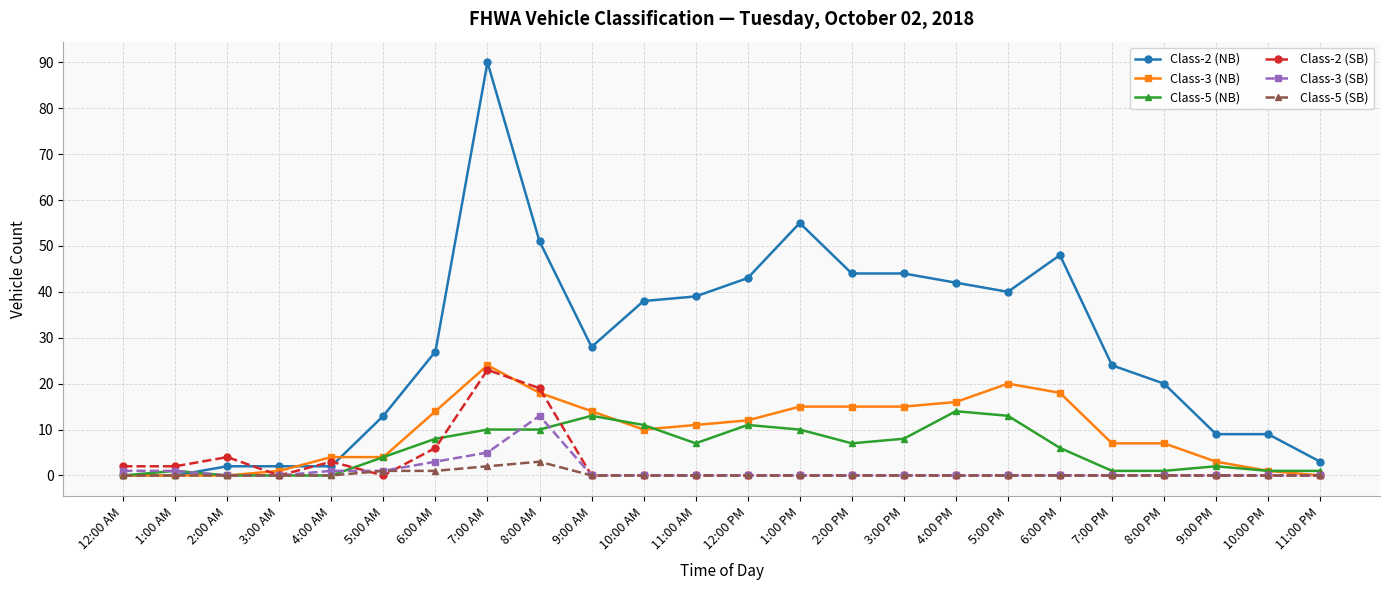

At how many categories does at least one series exceed 77?

1